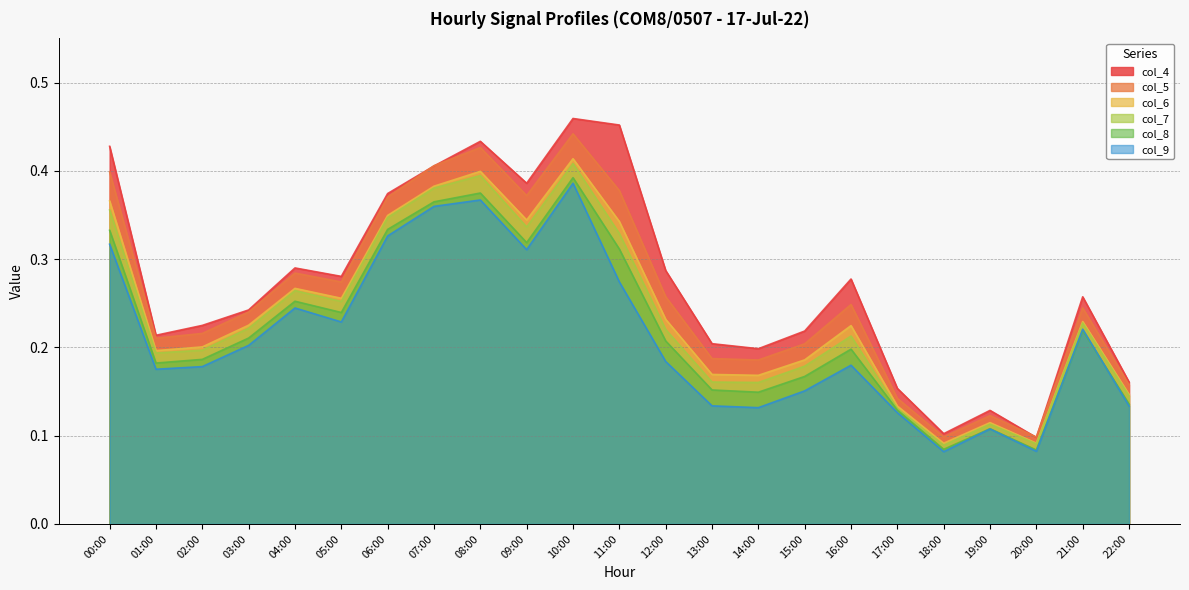

True or false: col_6 and col_8 intersect in this chart.

False